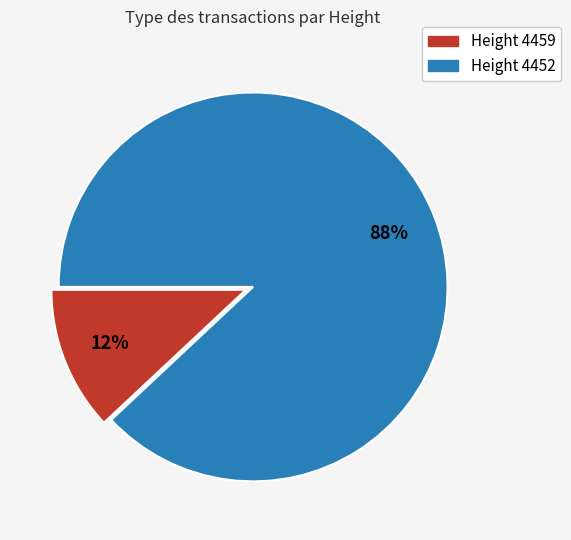

To the nearest percent, what is the average slice percentage?

50%